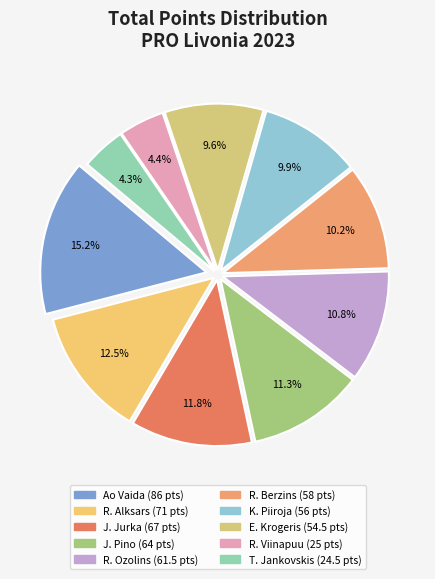

Which category has the biggest portion of the pie?

Ao Vaida